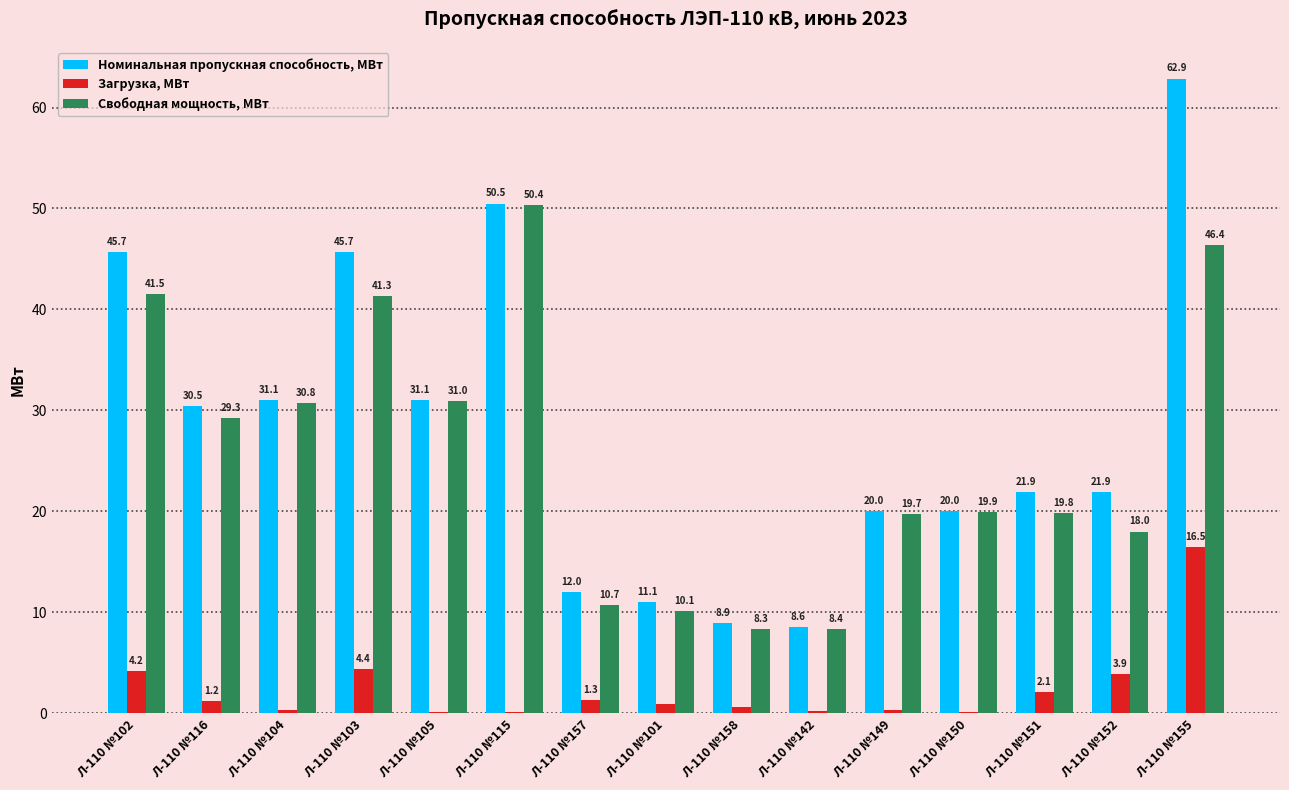

Is it true that Загрузка, МВт equals 1.3 at Л-110 №157?

True